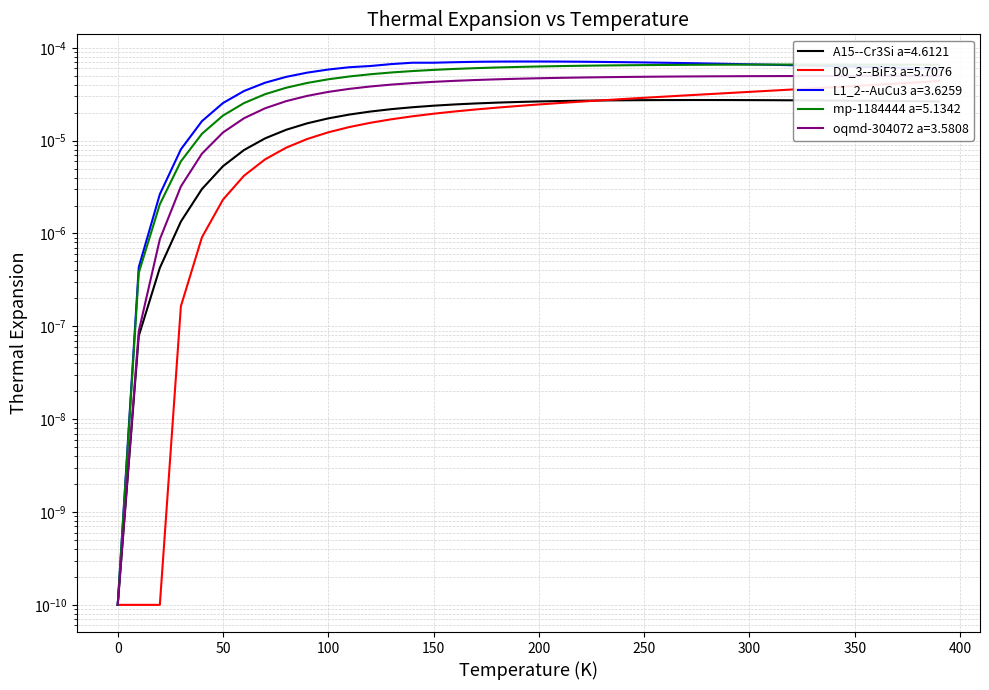

Is it true that mp-1184444 a=5.1342 equals 0.0 at 21?

False